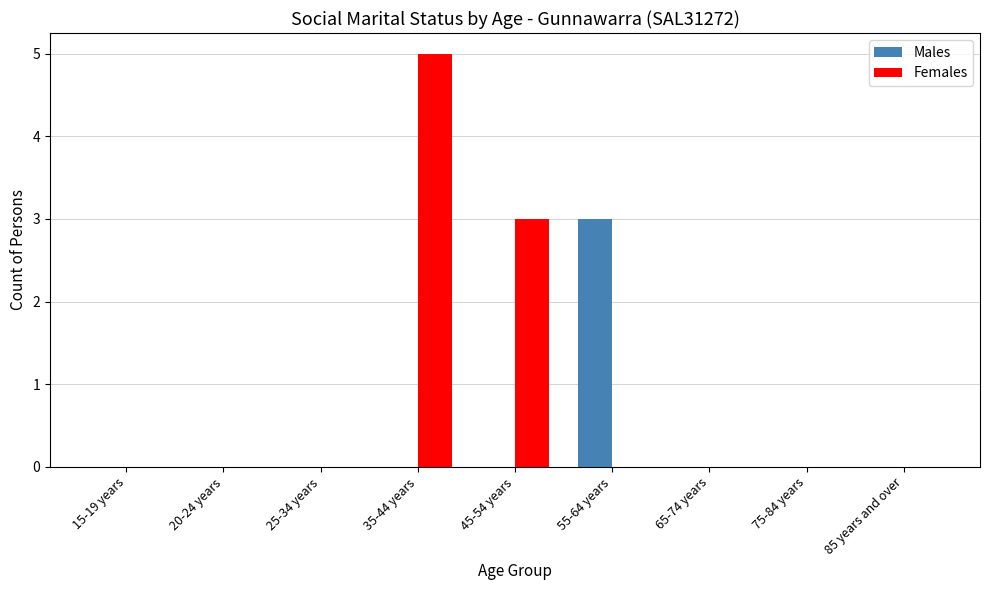

What is the sum of all Females values?

8